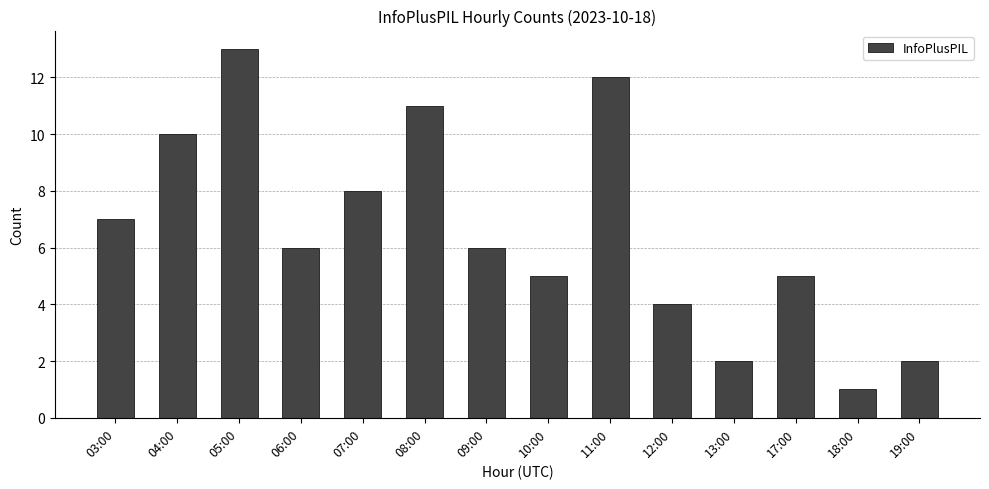

Are the bars grouped side by side (vs. stacked)?

No